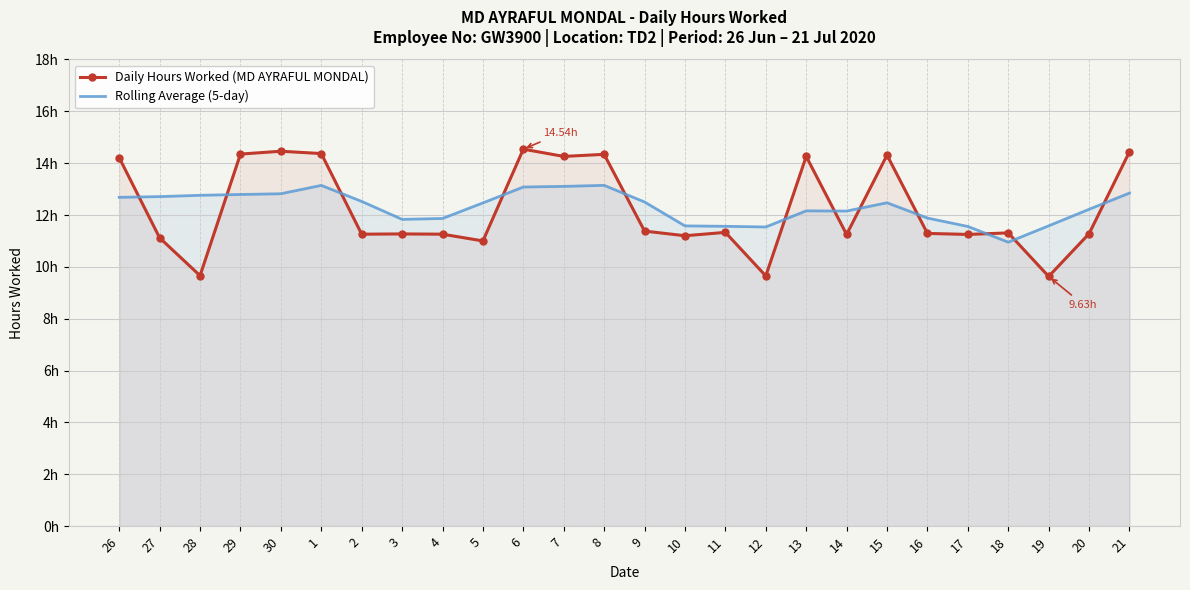

What is the maximum value for Daily Hours Worked (MD AYRAFUL MONDAL)?

14.5